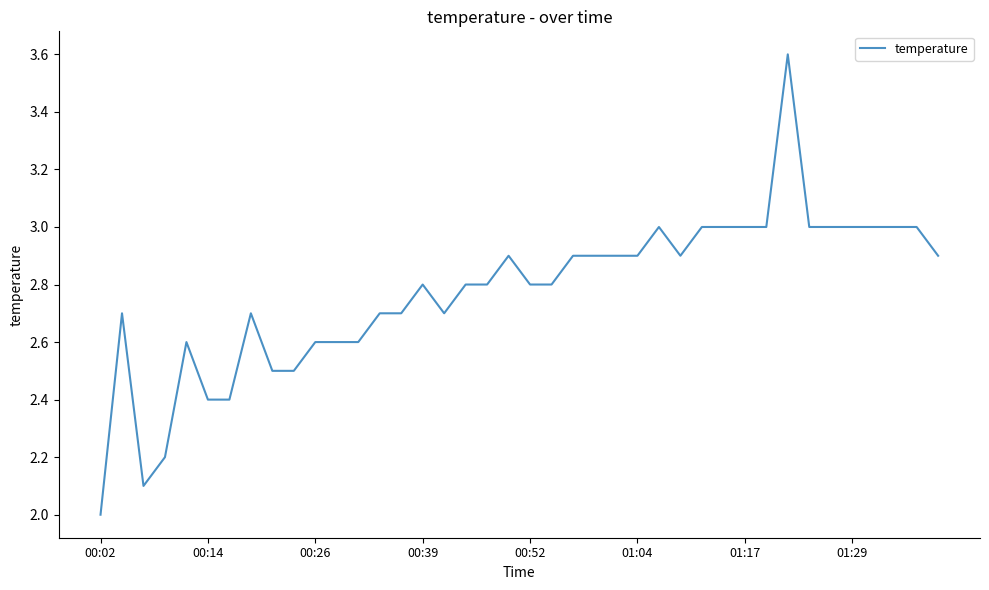

What is the greatest value displayed?

3.6